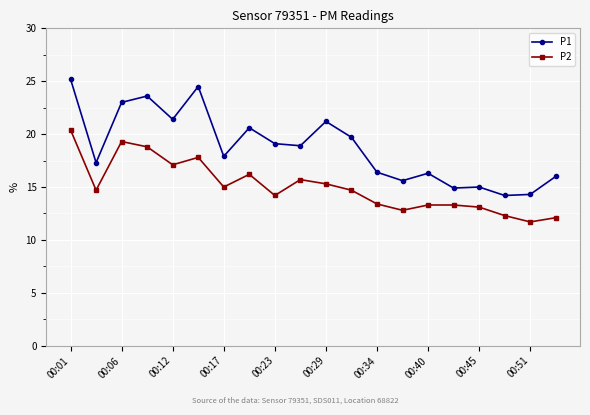

Is this an area chart (filled region under the line)?

No